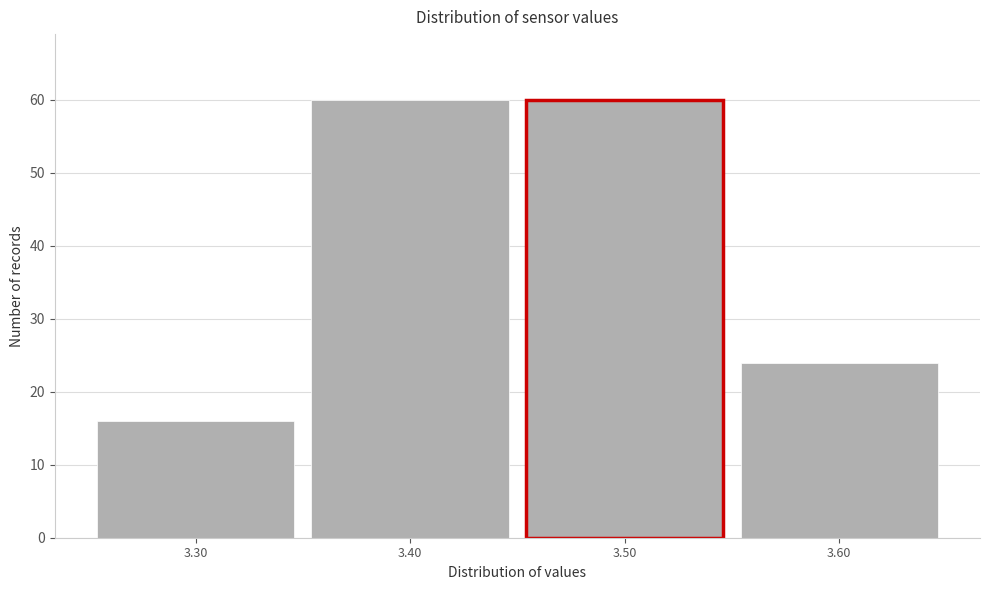

Reading left to right, list every bar in this chart as the range it spans on the x-axis followed by its height. The values are not printed on the chart, so give them approximately, as read against the axis.

3.25 to 3.35: 16
3.35 to 3.45: 60
3.45 to 3.55: 60
3.55 to 3.65: 24